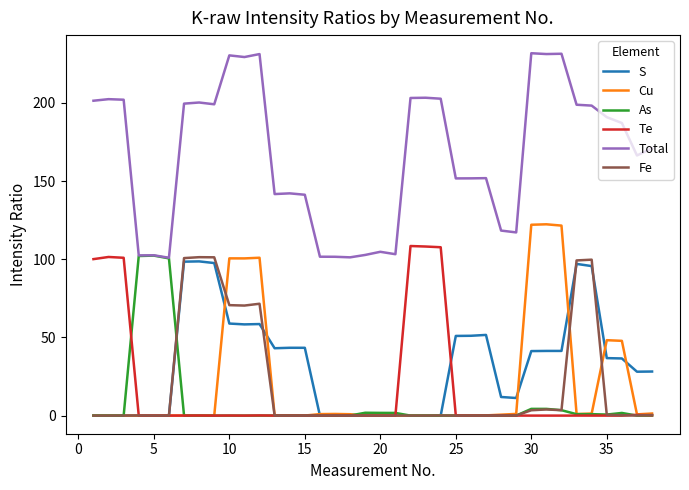

True or false: Total and S cross at least once.

False